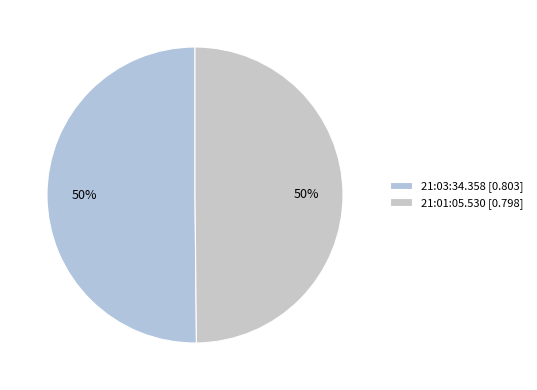

True or false: 21:03:34.358 accounts for 62% of the total.

False